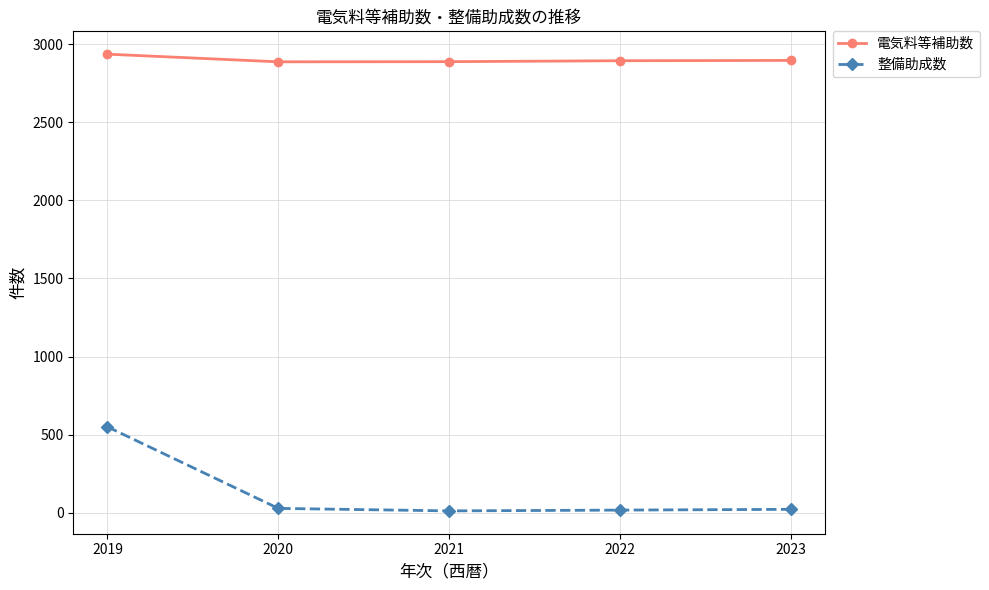

True or false: 整備助成数 has more than 1 interior local peaks.

False